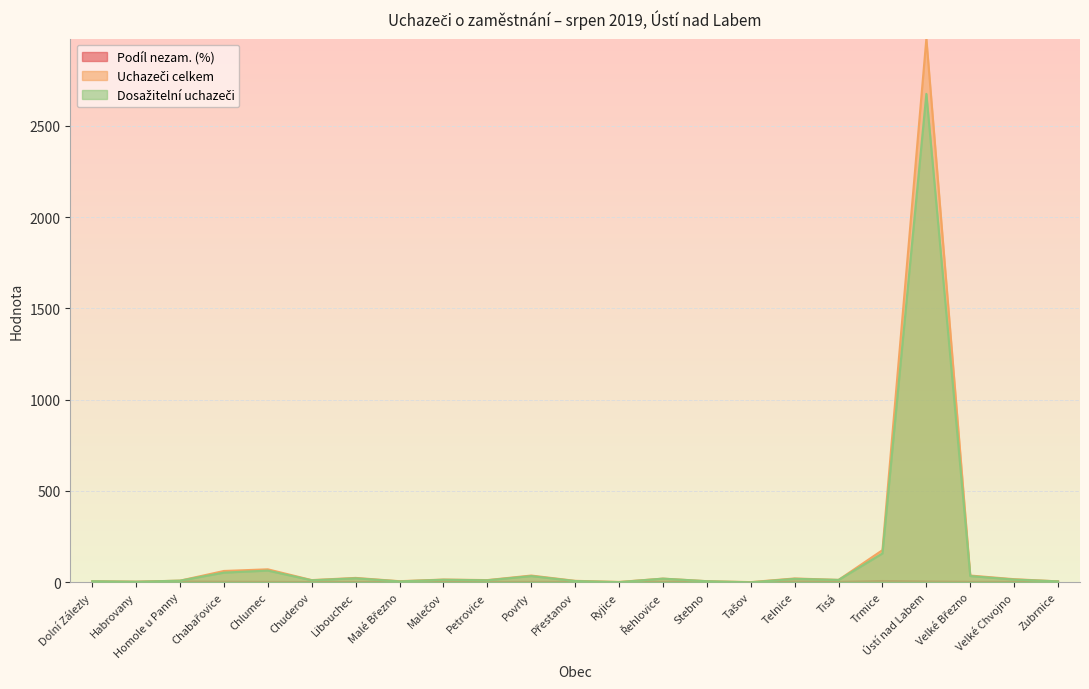

In Podíl nezam. (%), how many points are higher than both neighbors (excluding endpoints)?

7